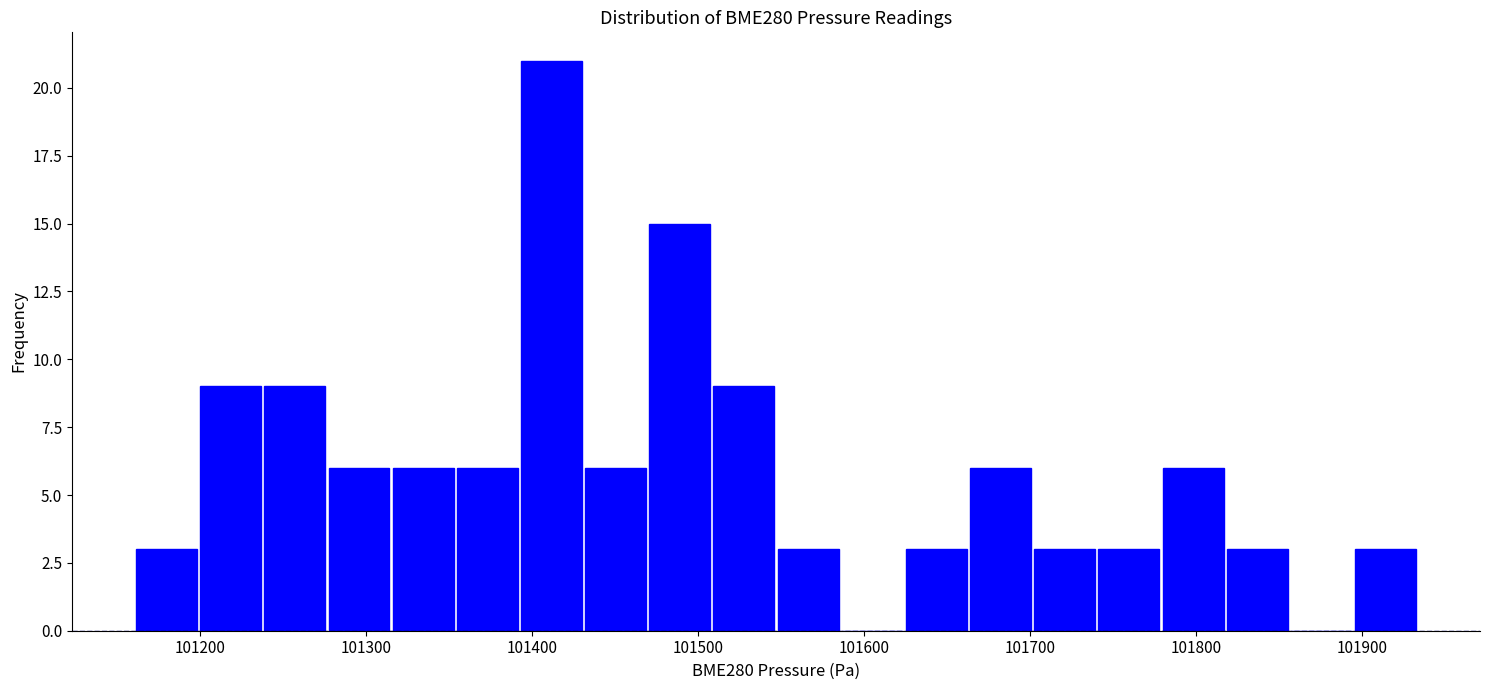

Read against the x-axis, roughly where is the centre of the tallest bar?

101410